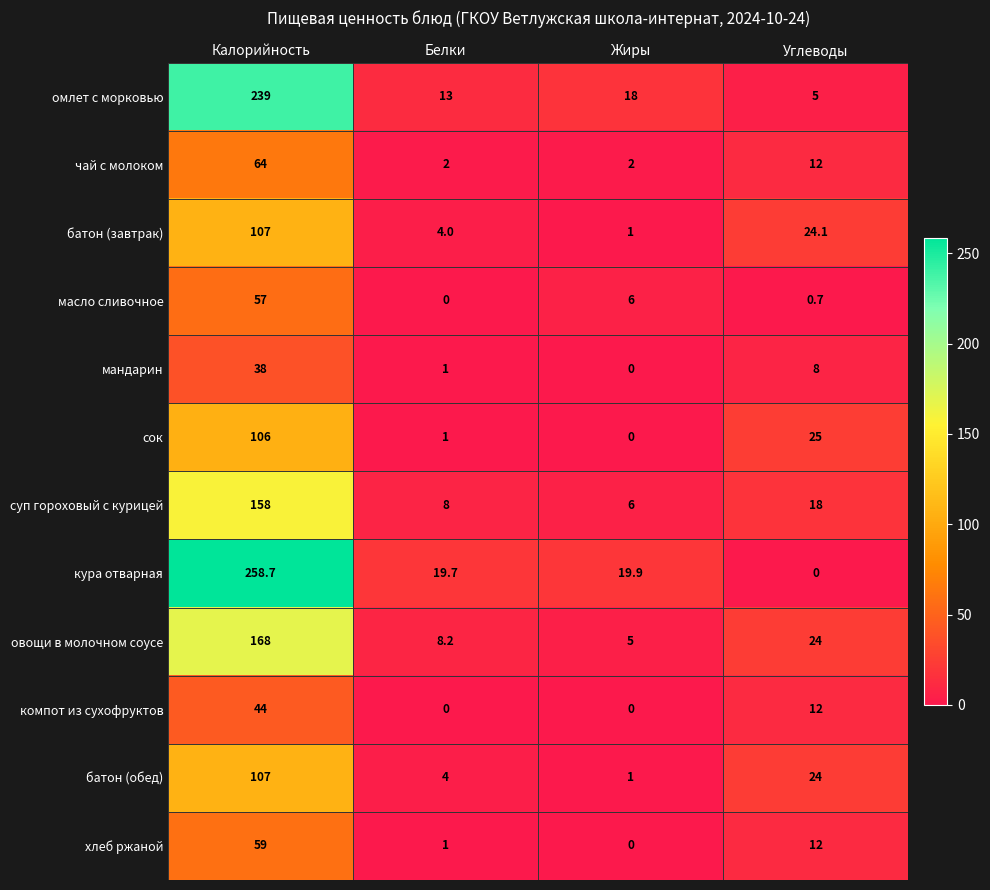

Is the value of батон (обед) at Белки greater than the value of овощи в молочном соусе at Жиры?

No